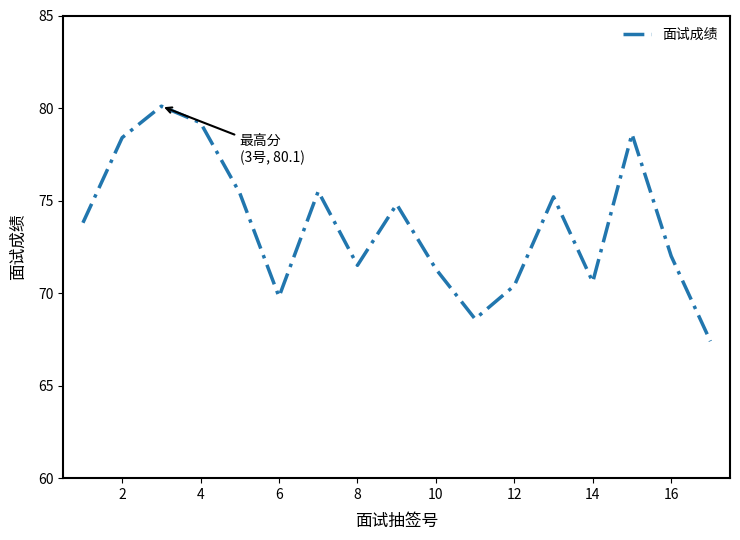

Does the chart display data point markers on the line(s)?

No